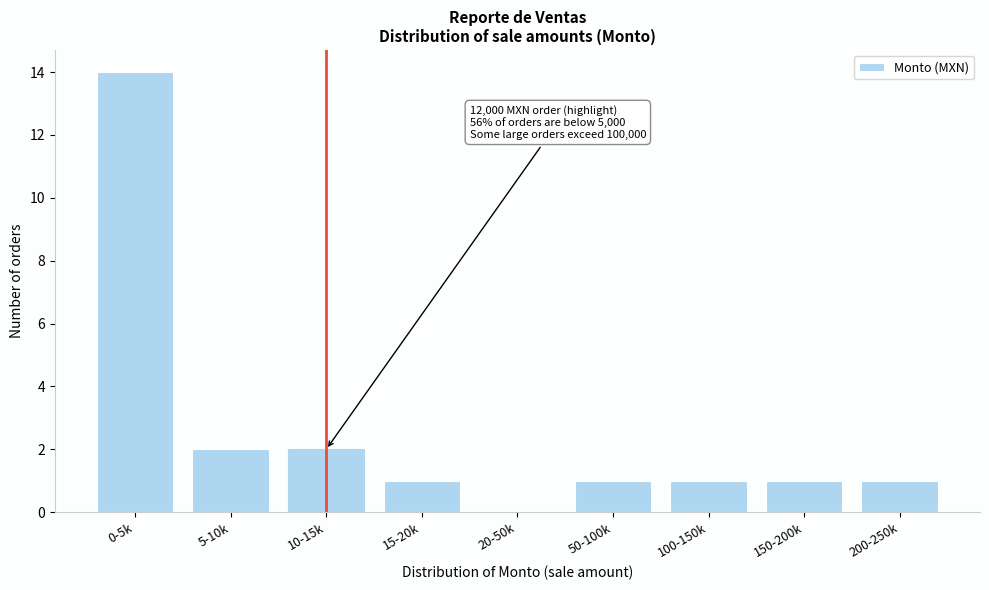

Reading left to right, what are all the values shown in this chart?

0-5k=14	5-10k=2	10-15k=2	15-20k=1	20-50k=0	50-100k=1	100-150k=1	150-200k=1	200-250k=1